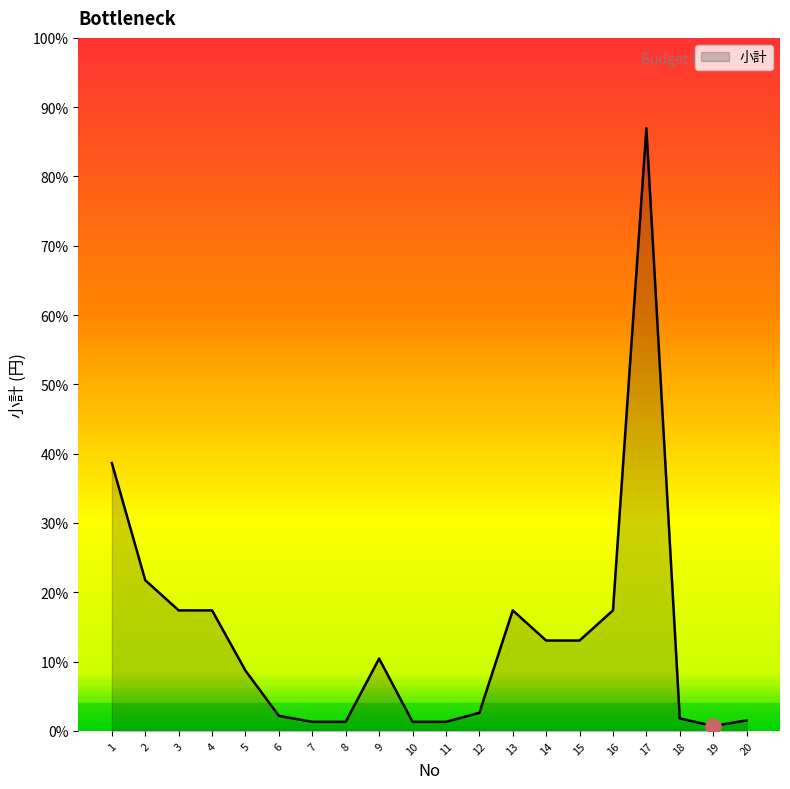

Between 4 and 17, which is larger?

17